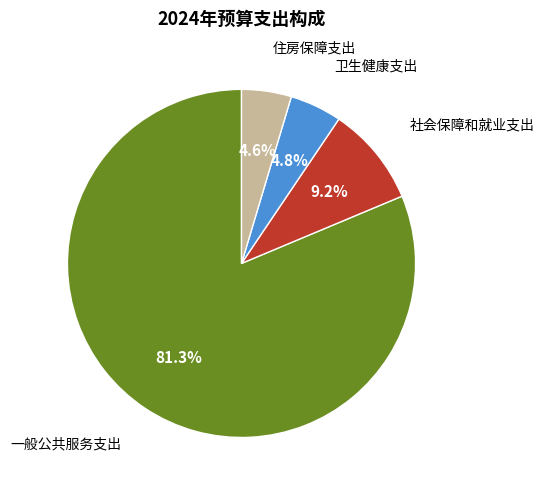

Is there a majority slice in this chart?

Yes